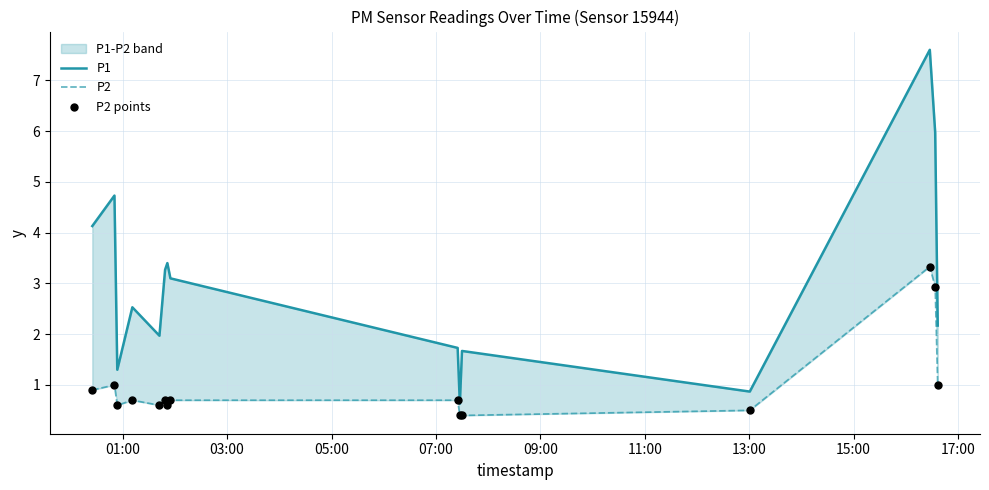

At how many categories does at least one series exceed 5?

2